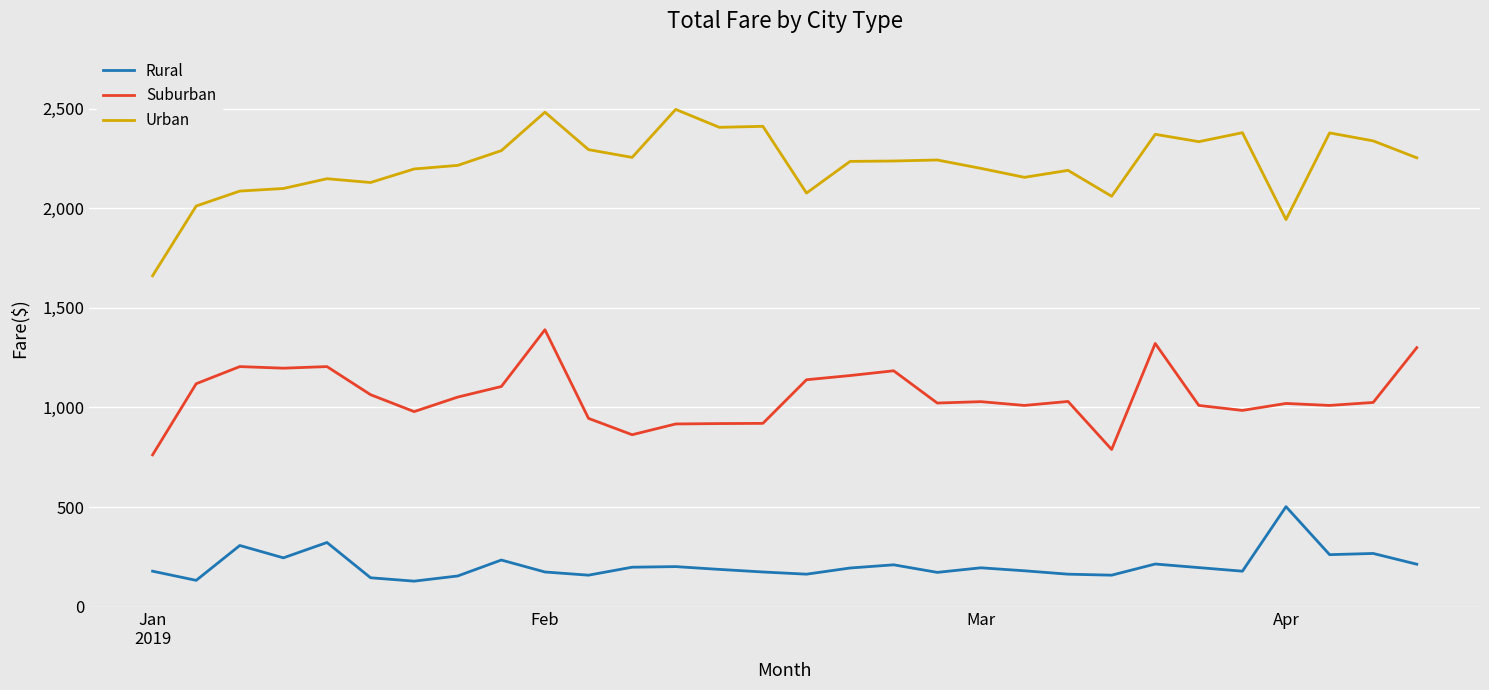

What is the maximum value shown in the chart?

2496